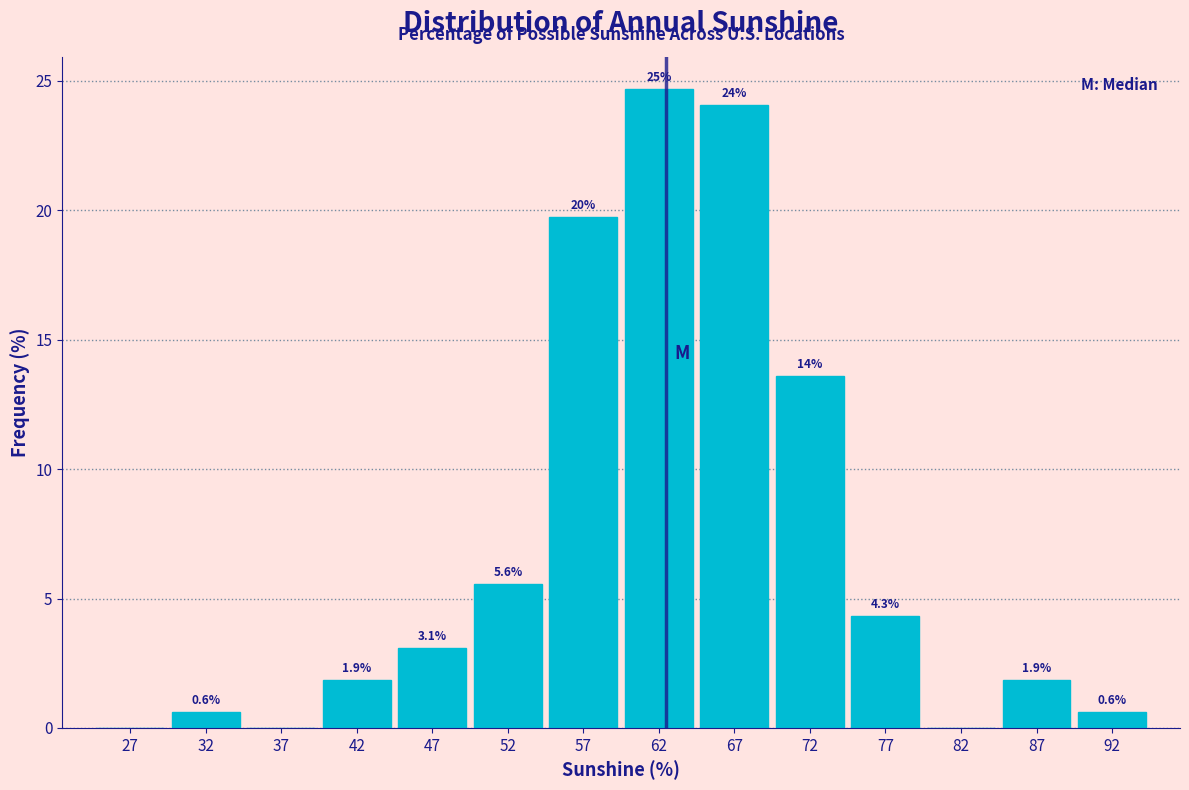

Over which range of the x-axis is the bar tallest?

60 to 65